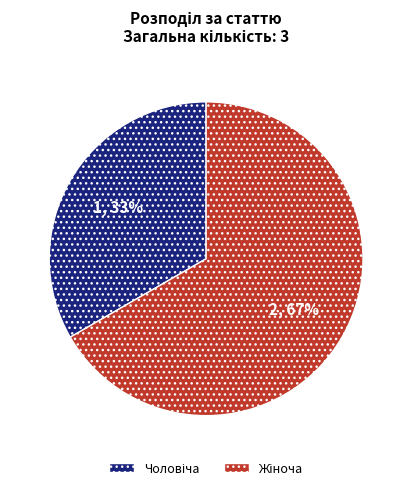

Is there a majority slice in this chart?

Yes